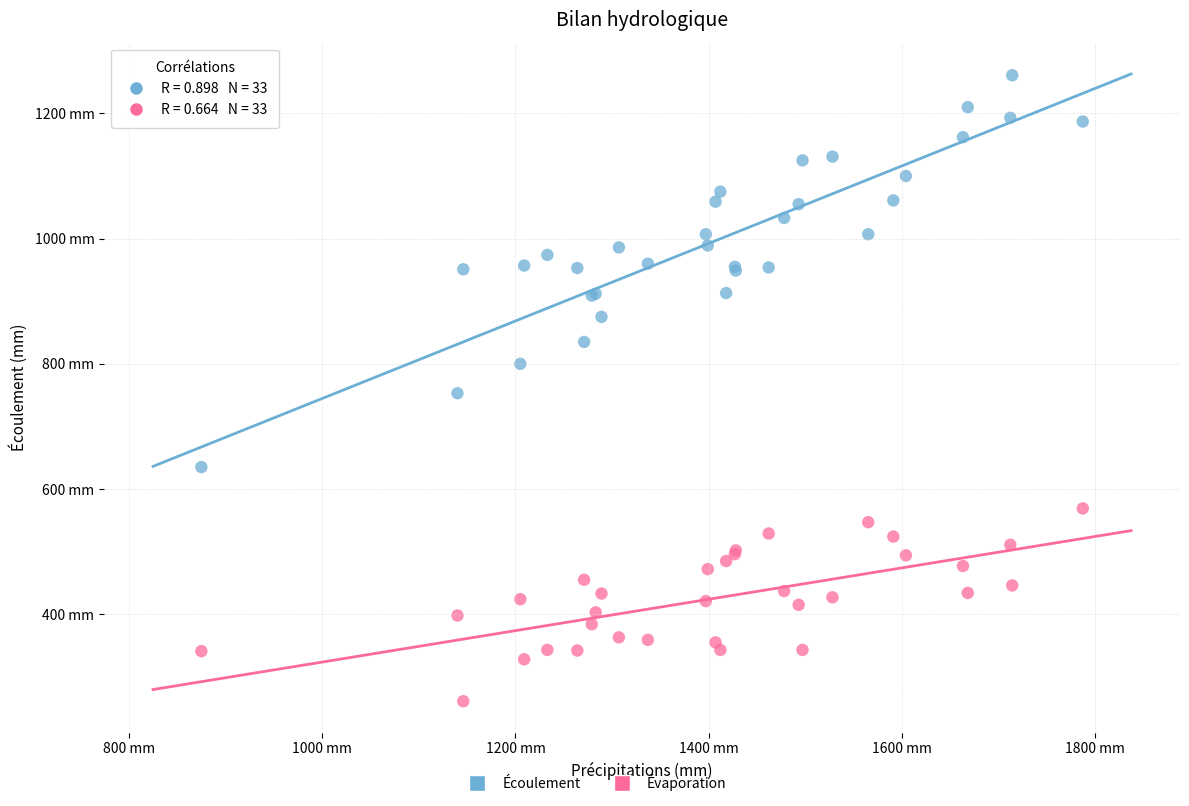

Which series contains the lowest Y value?

Évaporation